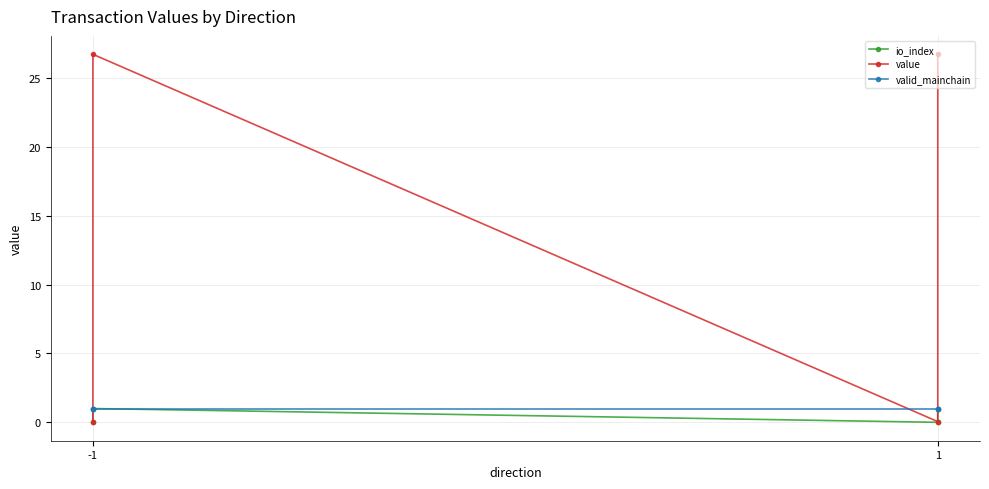

Which series changed the most between -1 and 1?

value